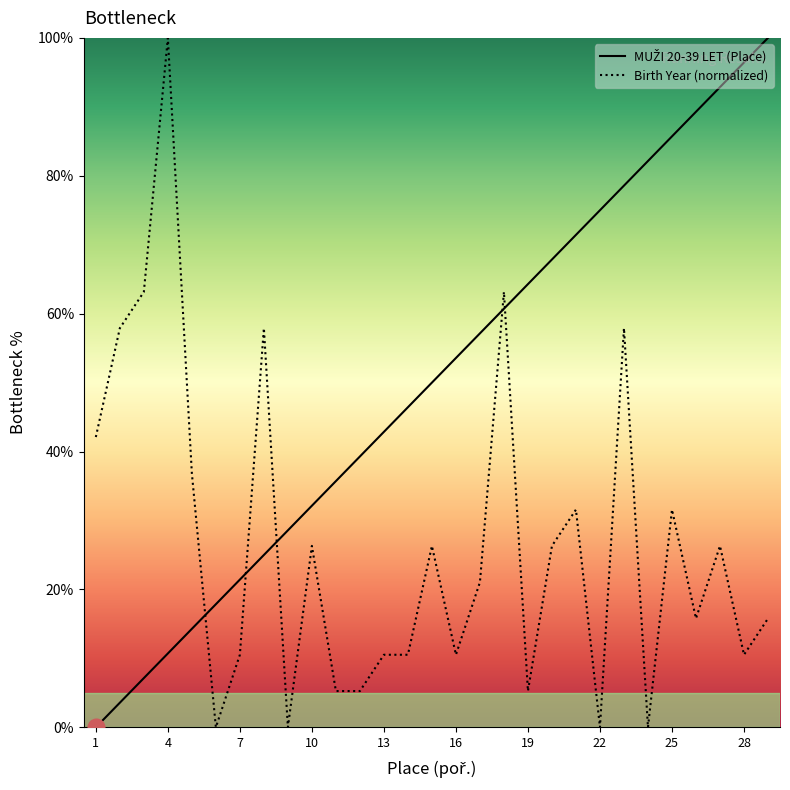

How many times do Birth Year and MUŽI 20-39 LET cross each other?

5